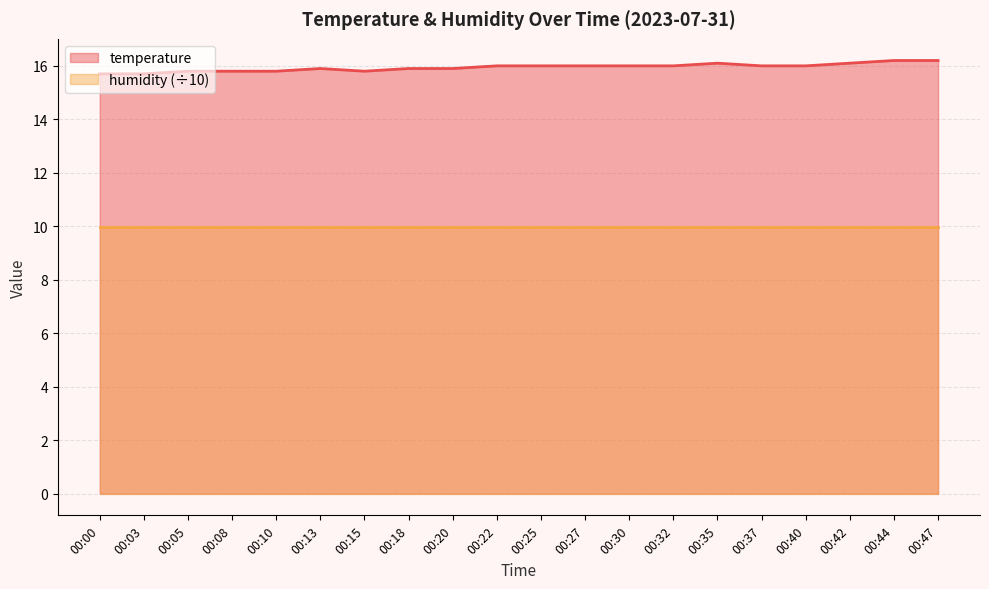

Reading left to right, what are all the values shown in this chart?

00:00=15.7	00:03=15.7	00:05=15.8	00:08=15.8	00:10=15.8	00:13=15.9	00:15=15.8	00:18=15.9	00:20=15.9	00:22=16.0	00:25=16.0	00:27=16.0	00:30=16.0	00:32=16.0	00:35=16.1	00:37=16.0	00:40=16.0	00:42=16.1	00:44=16.2	00:47=16.2